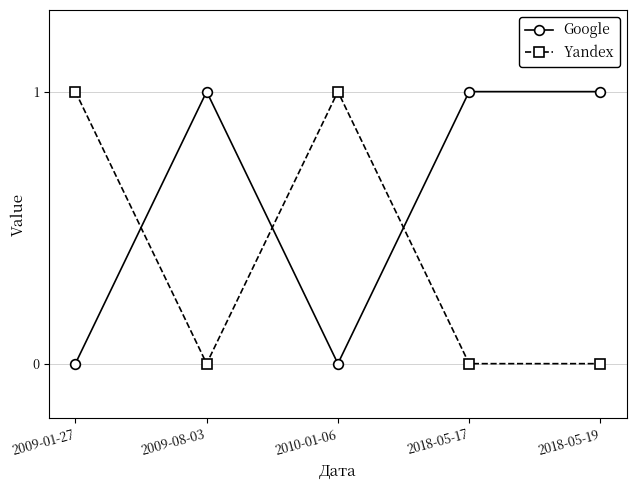

Reading left to right, transcribe all the data shown in this chart.

Google: 2009-01-27=0	2009-08-03=1	2010-01-06=0	2018-05-17=1	2018-05-19=1
Yandex: 2009-01-27=1	2009-08-03=0	2010-01-06=1	2018-05-17=0	2018-05-19=0